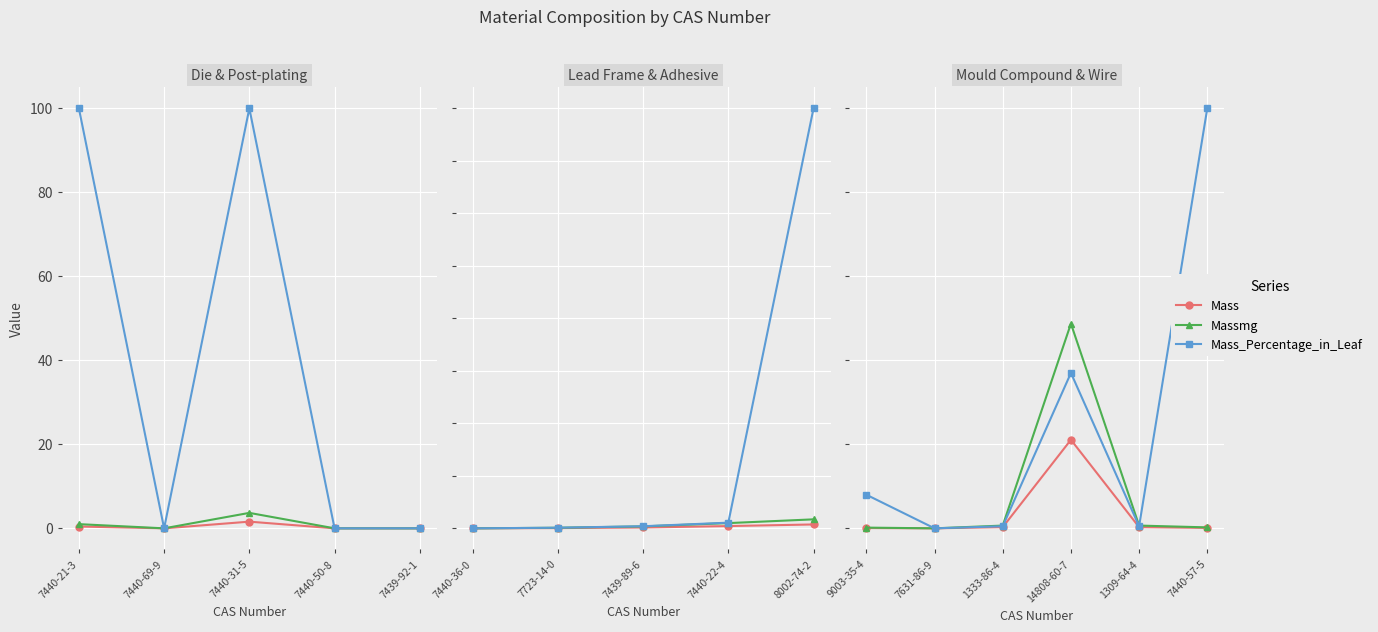

Which category has the lowest value across all series?

7631-86-9